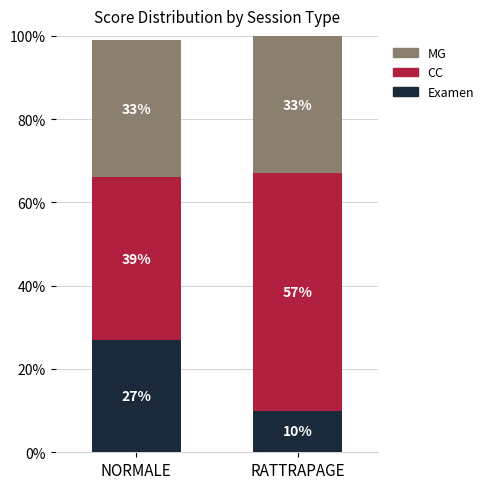

What is the difference between the Examen values at NORMALE and RATTRAPAGE?

17